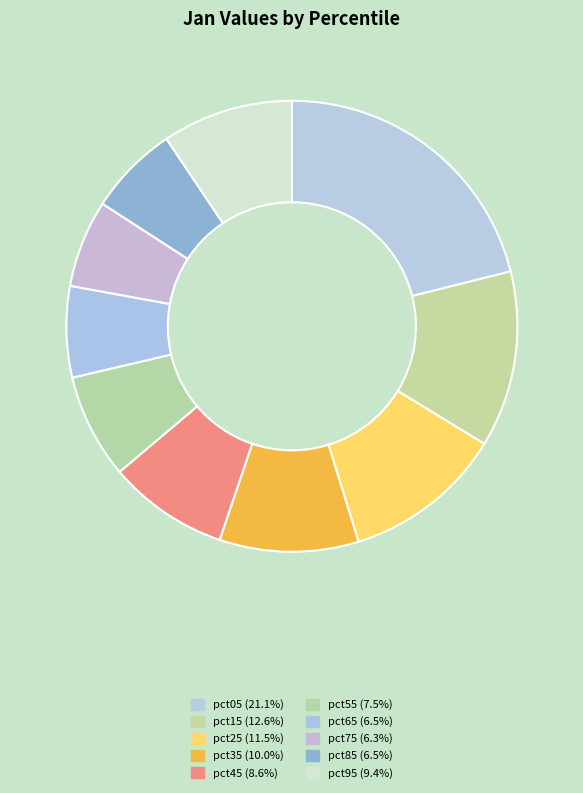

True or false: pct45 accounts for 9% of the total.

True